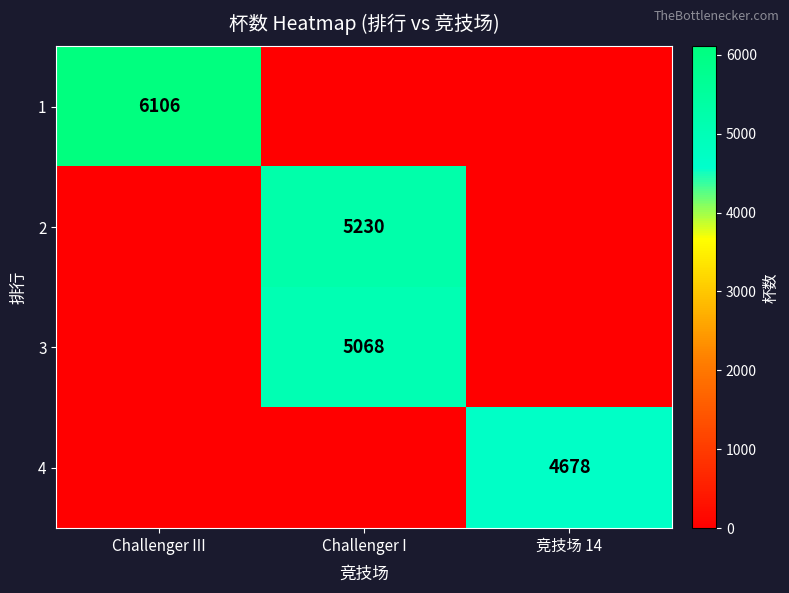

True or false: 4 has a value of 4678 at 竞技场 14.

True